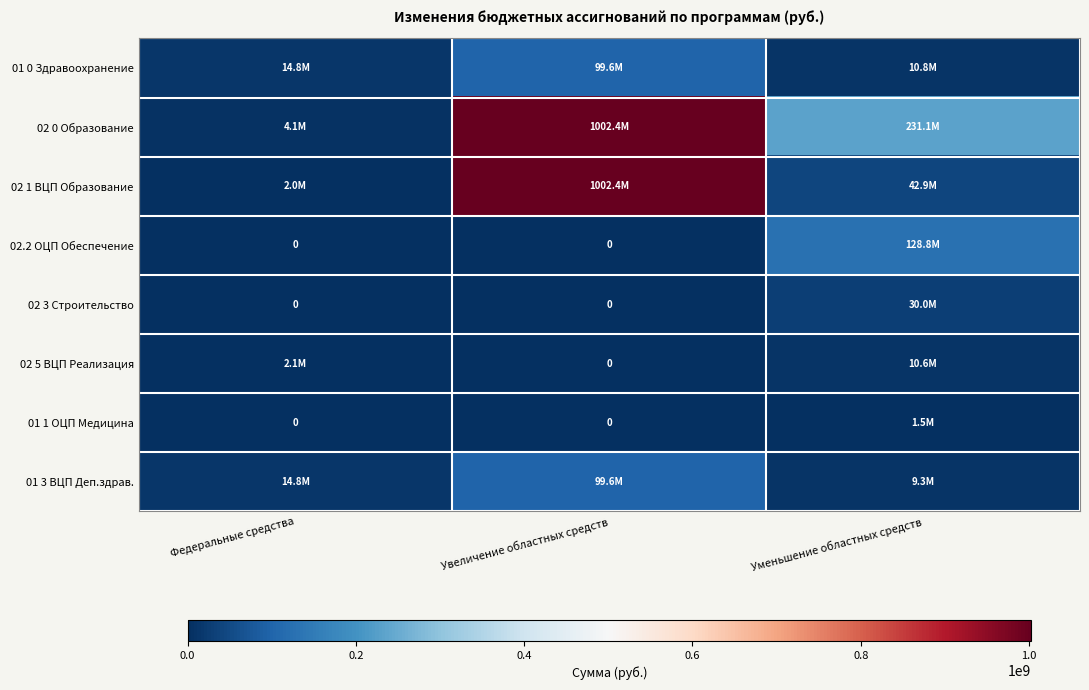

Which label corresponds to the smallest value in the chart?

Федеральные средства